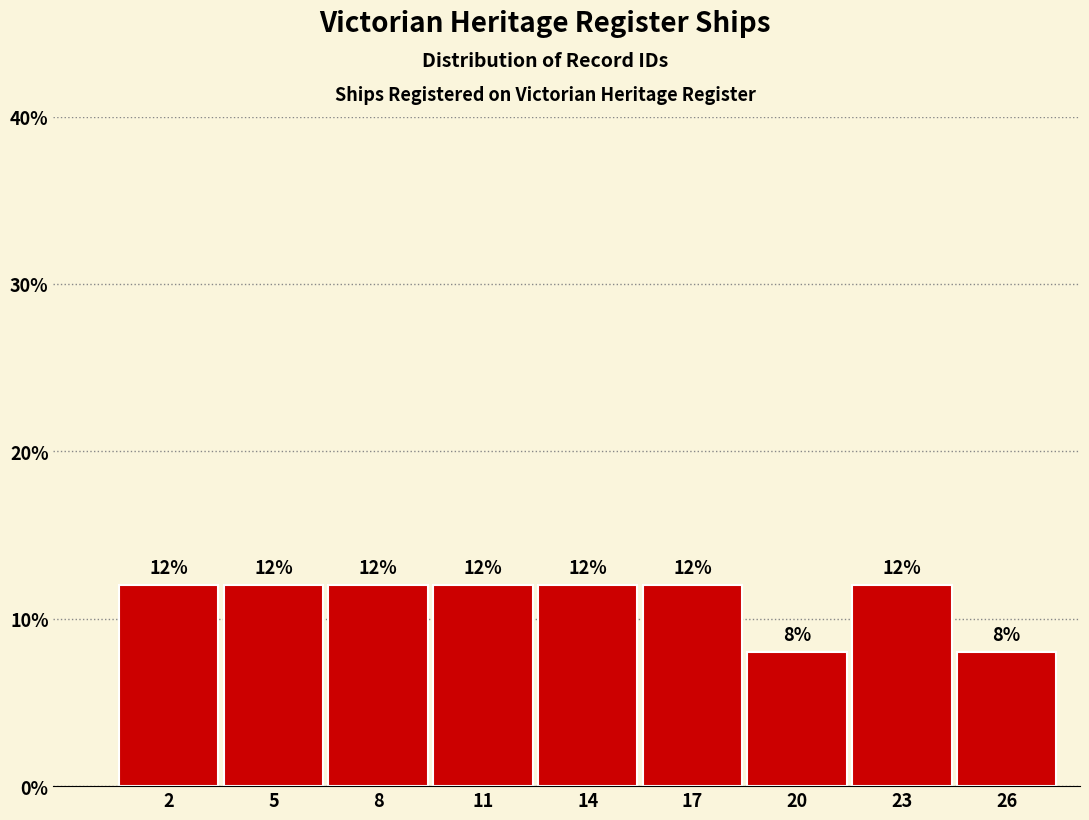

Reading left to right, transcribe all the data shown in this chart.

12	12	12	12	12	12	8	12	8